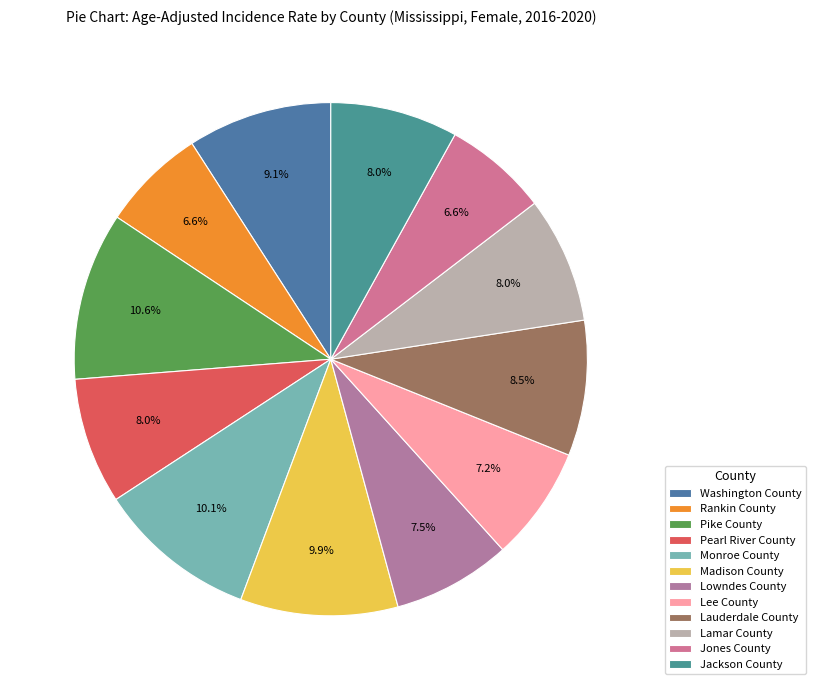

Rank the categories by value from highest to lowest.

Pike County, Monroe County, Madison County, Washington County, Lauderdale County, Jackson County, Pearl River County, Lamar County, Lowndes County, Lee County, Rankin County, Jones County